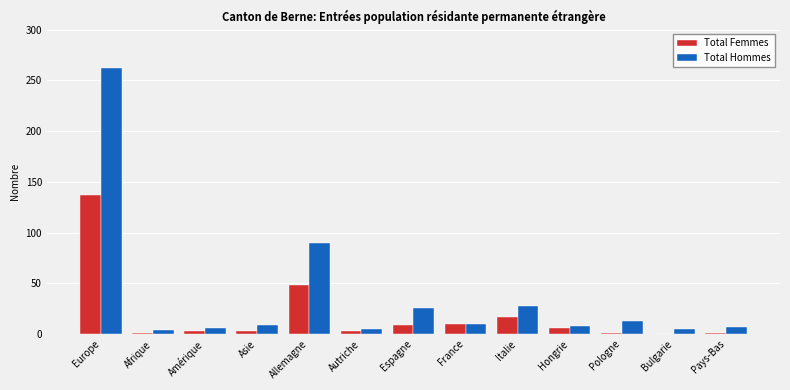

Which series has the widest spread of values?

Total Hommes